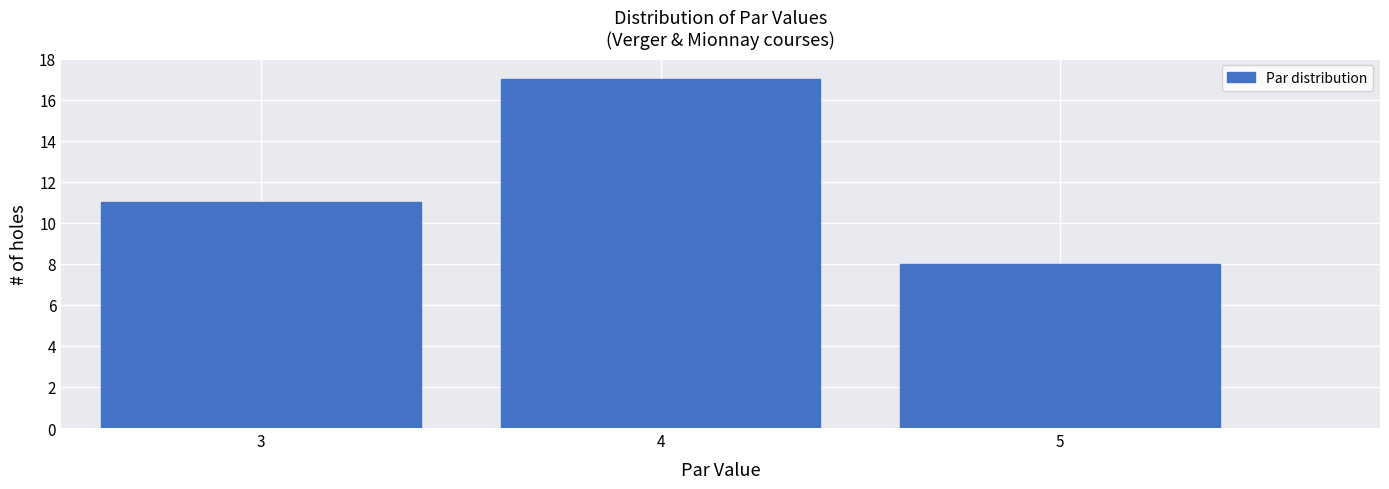

How tall is the bar that spans 2.5 to 3.5 on the x-axis? The values are not printed on the chart, so give them approximately, as read against the axis.

11